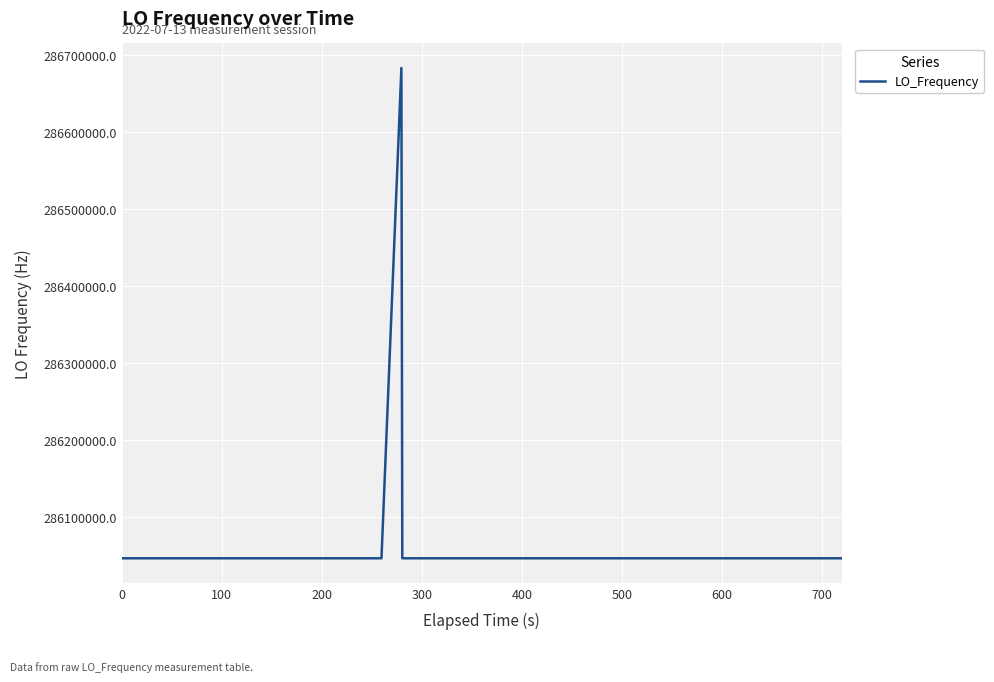

What is the greatest value displayed?

286682705.9